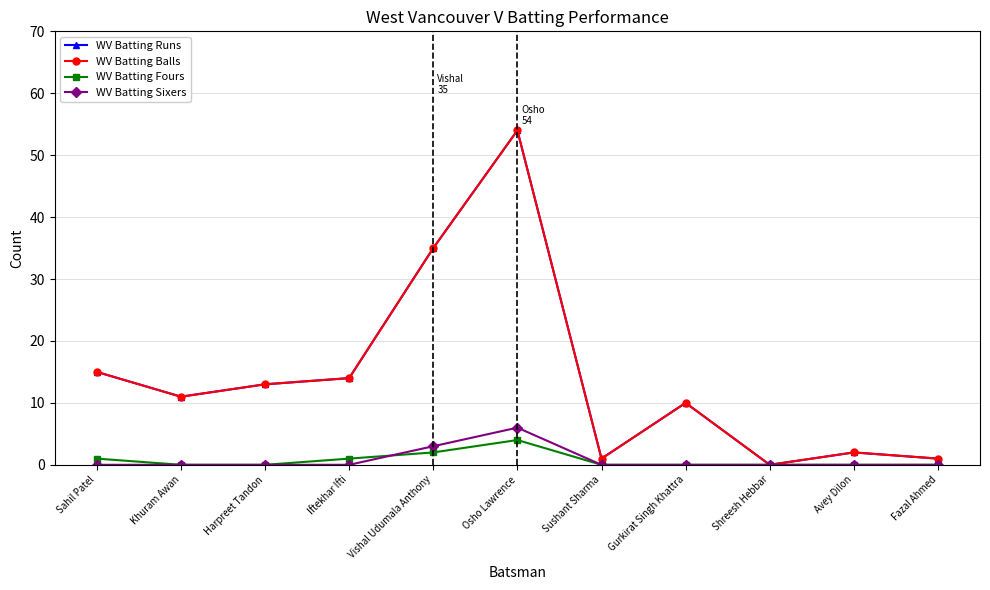

Is this an area chart (filled region under the line)?

No